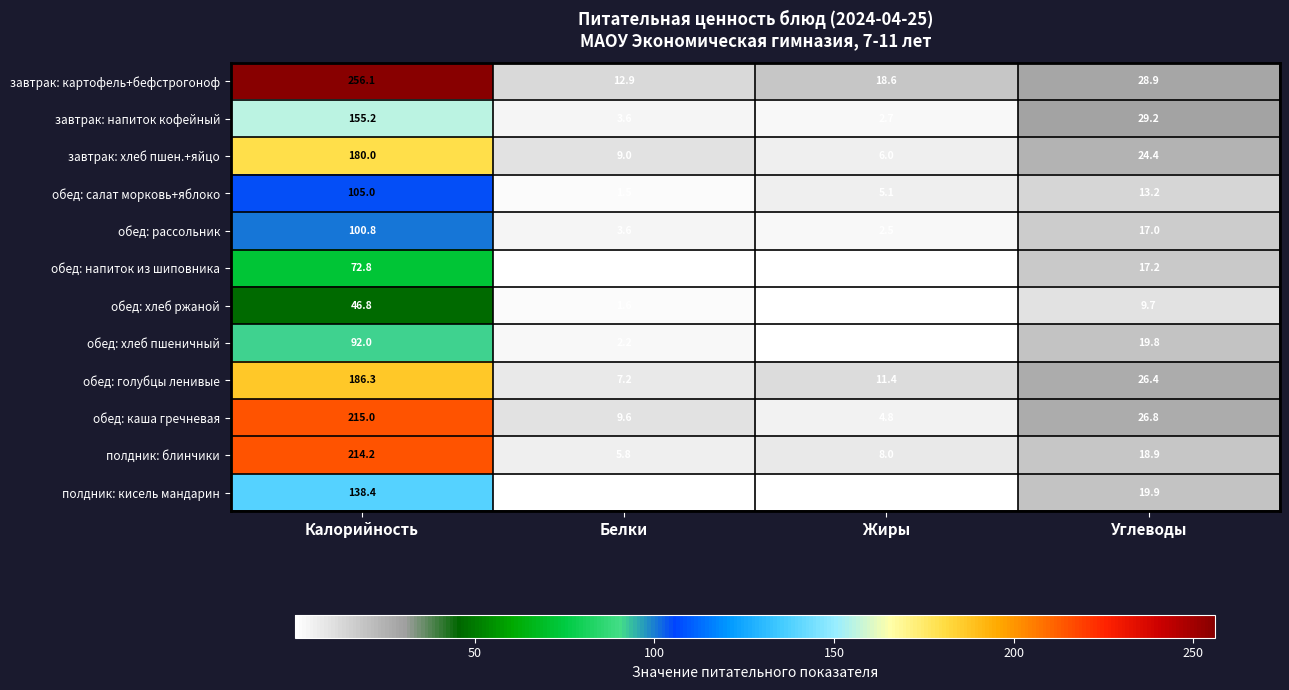

What is the sum of all обед: хлеб пшеничный values?

114.4